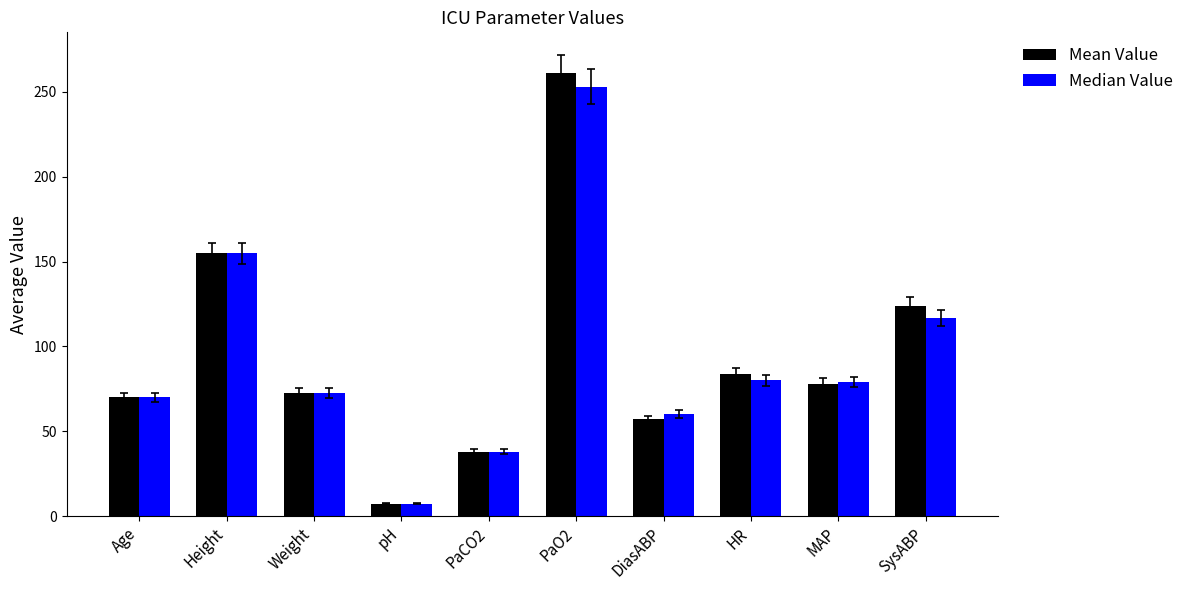

The value of Median Value at DiasABP is 95.7. True or false?

False